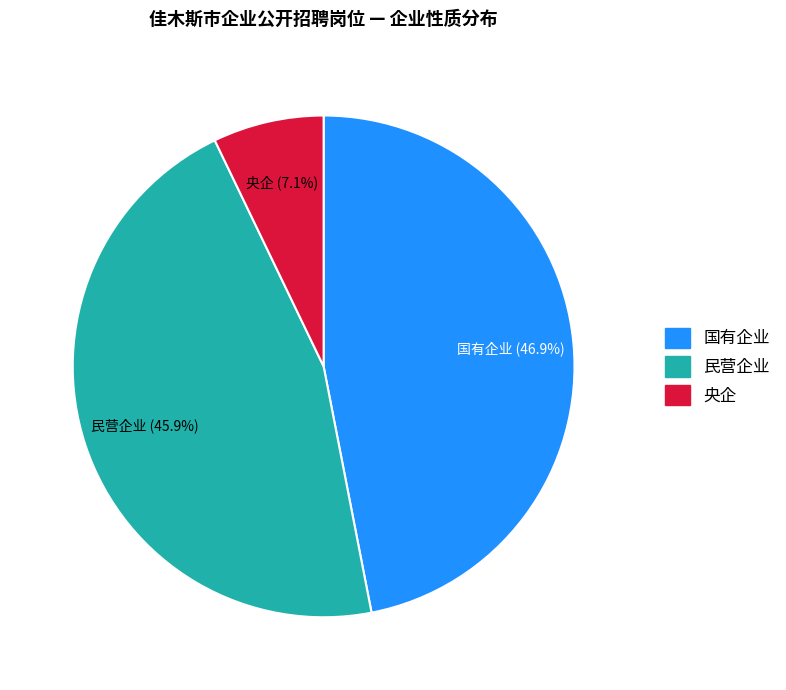

Which has a higher value, 央企 or 民营企业?

民营企业